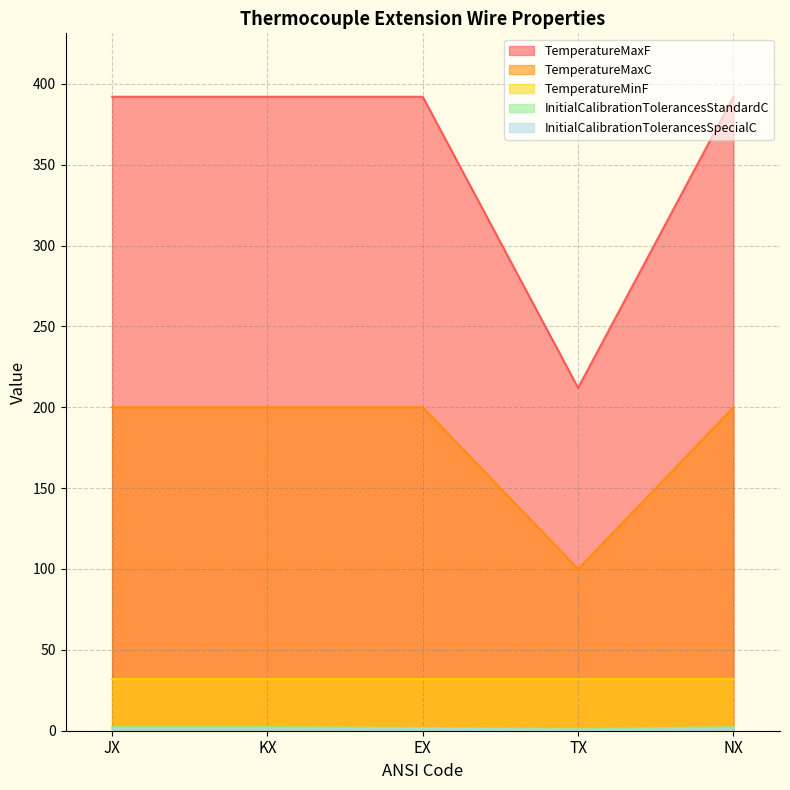

What is the label of the 2nd point from the left?

KX